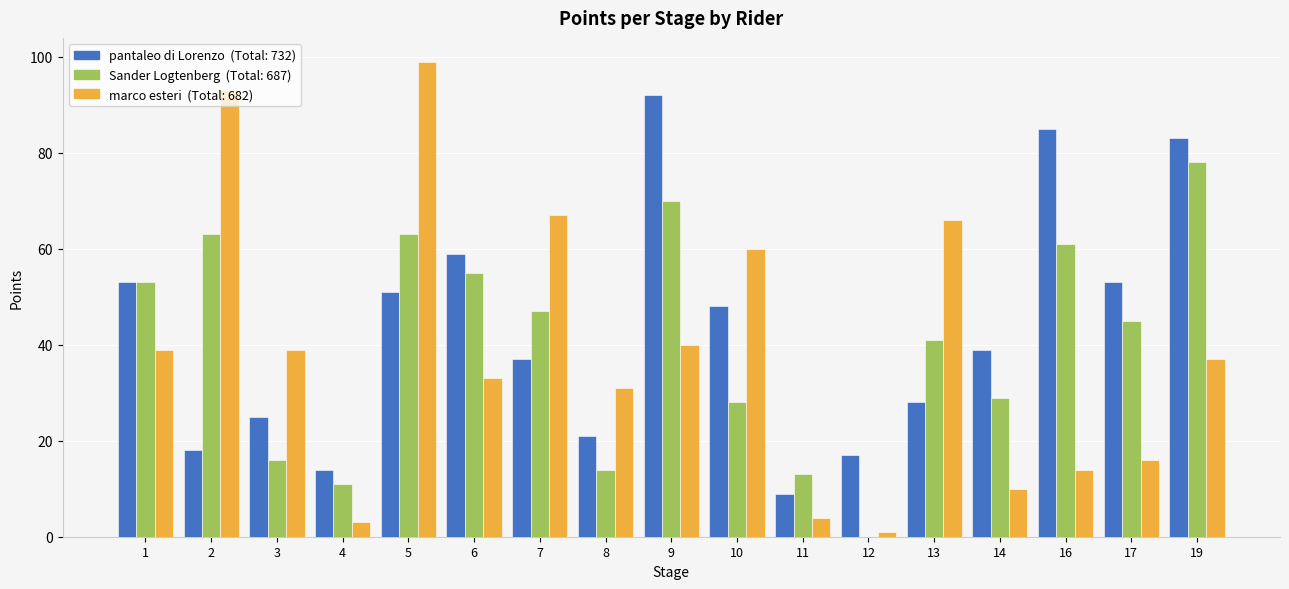

At which category does the chart reach its peak across all series?

5